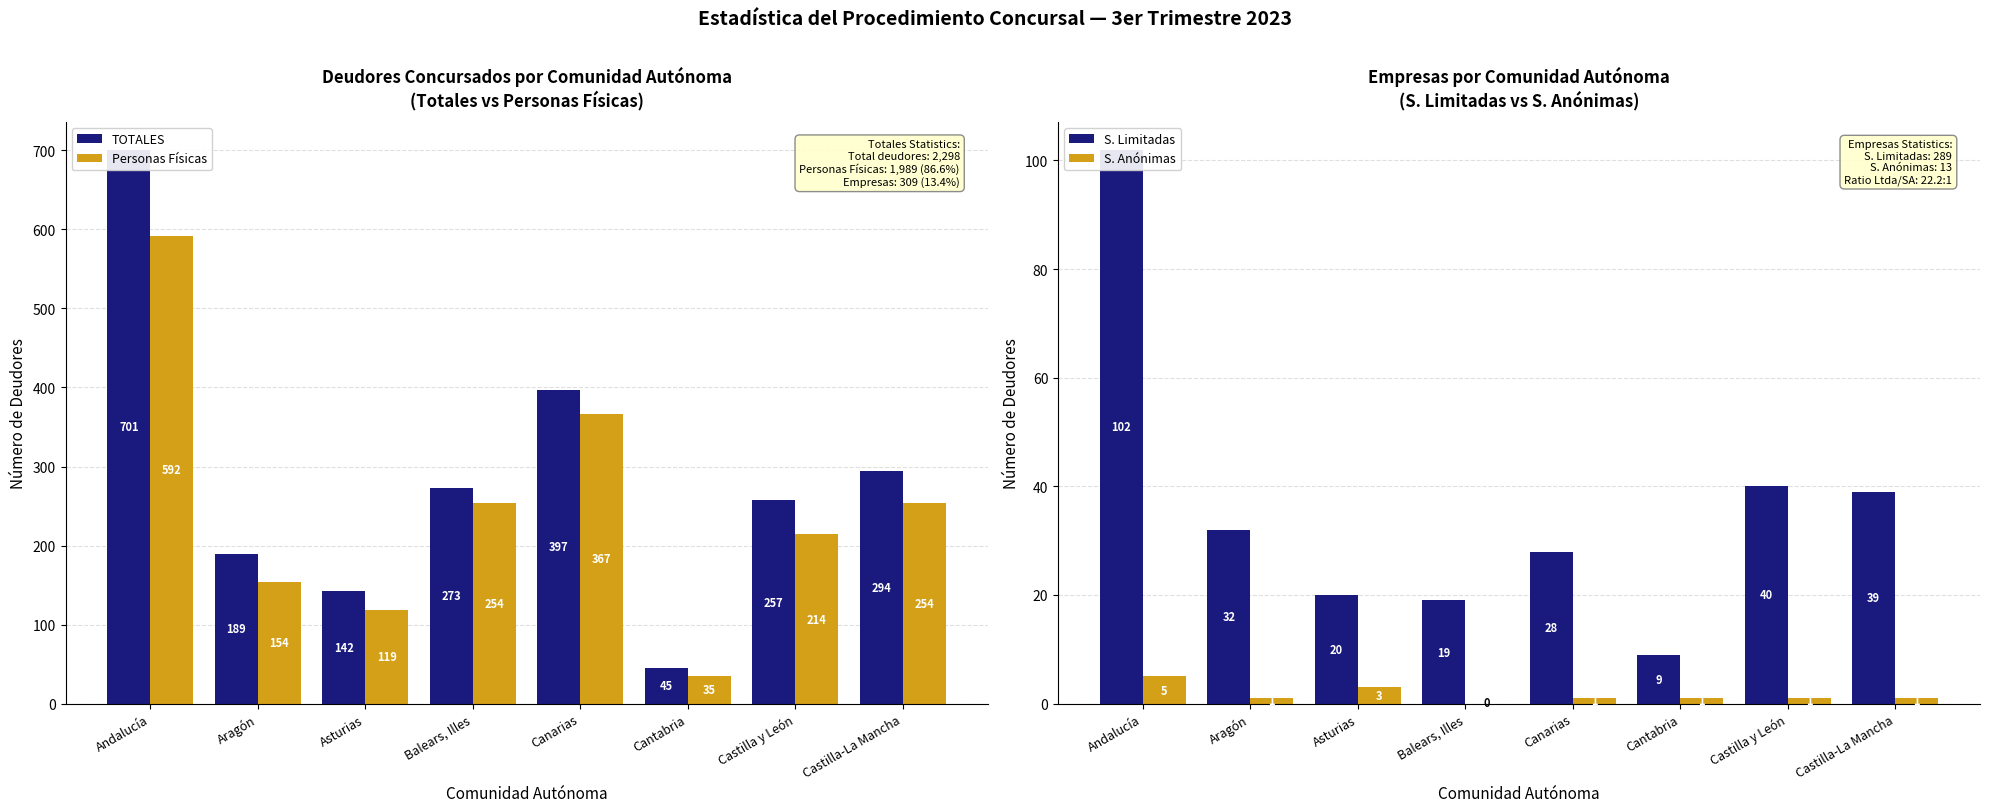

Which series changed the most between Canarias and Castilla-La Mancha?

Personas Físicas